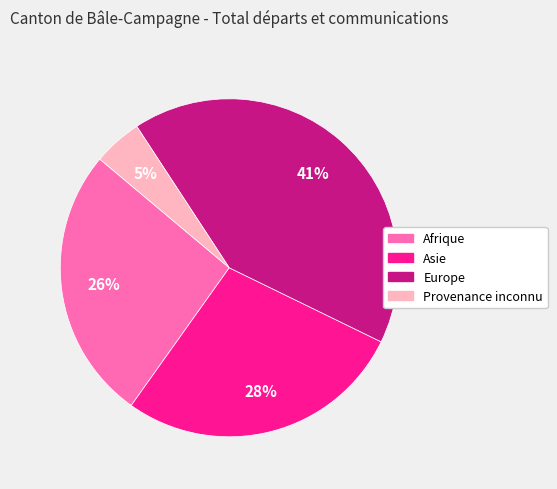

To the nearest percent, what is the average slice percentage?

25%